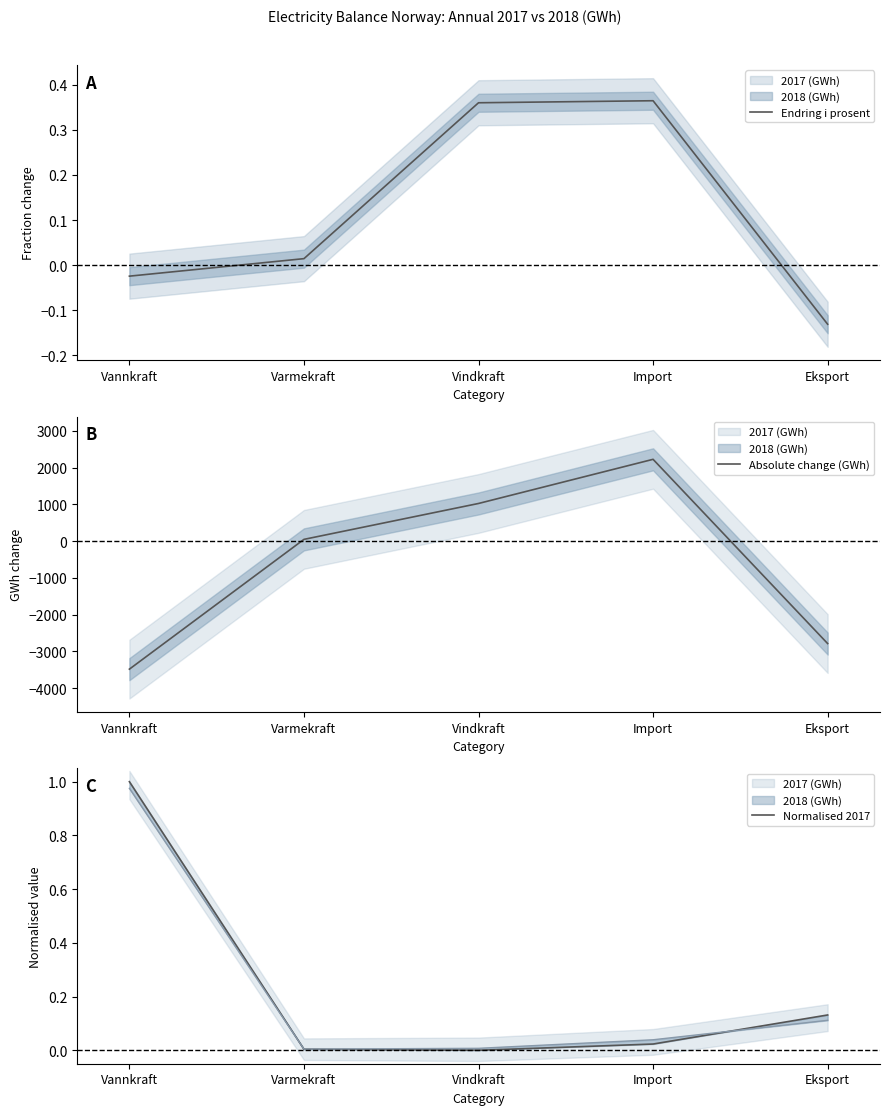

Where is the first local maximum for Endring i prosent?

Import